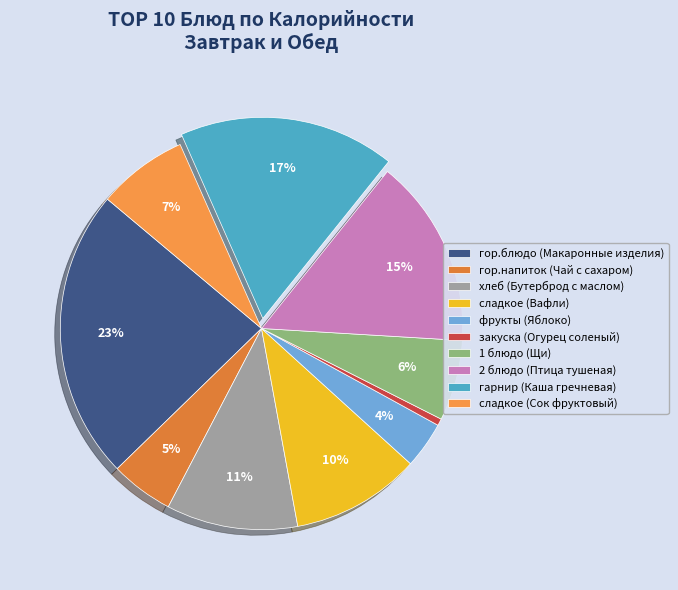

Count the number of slices in the pie.

10